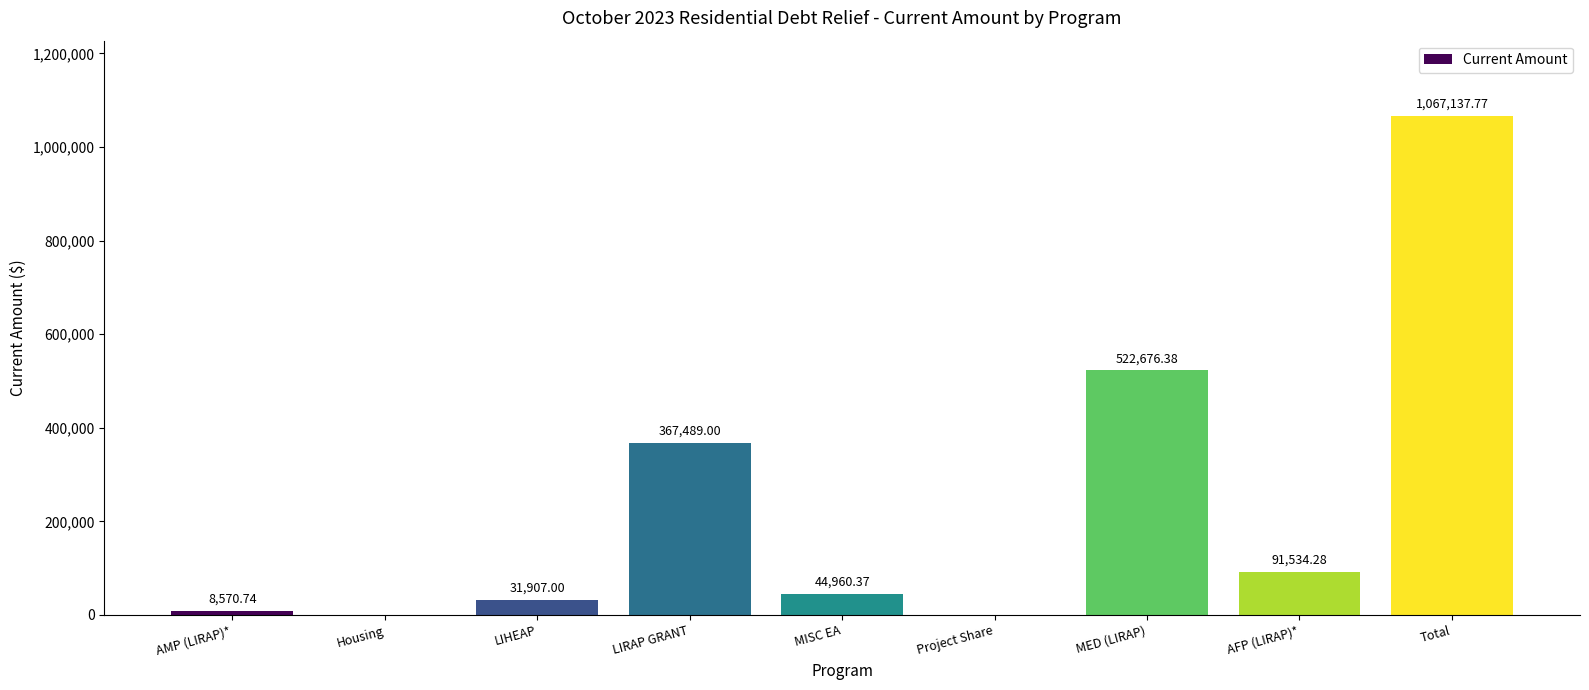

What is the greatest value displayed?

1067137.8